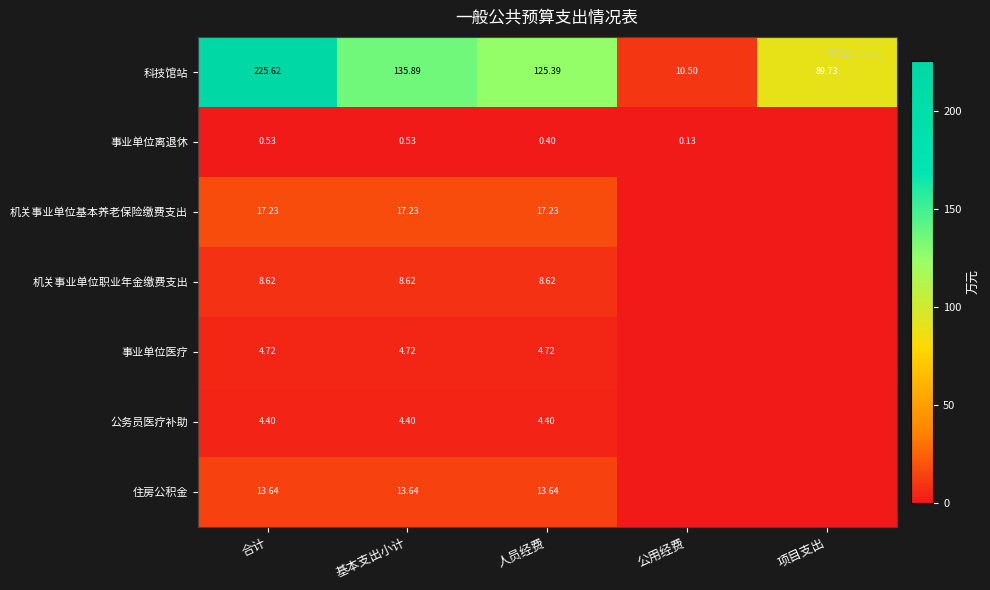

What is the sum of the 机关事业单位职业年金缴费支出 values at 人员经费 and 基本支出小计?

17.2